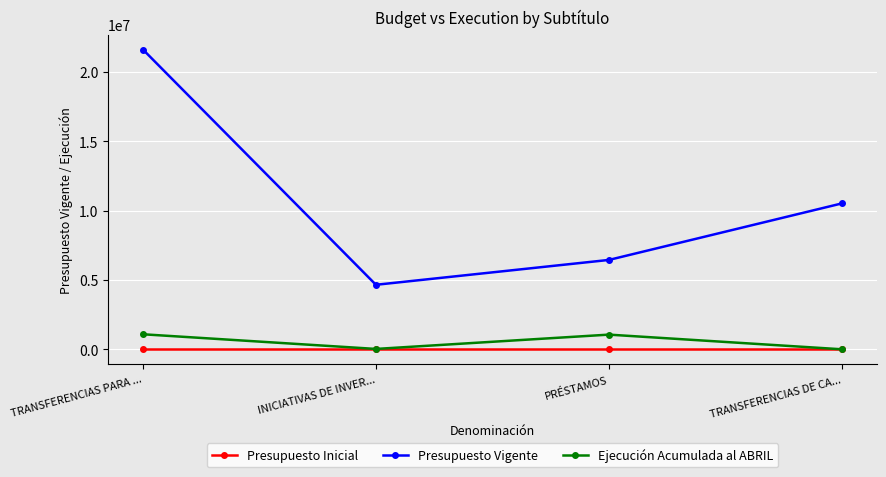

What value does the Presupuesto Vigente series have at PRÉSTAMOS?

6446854